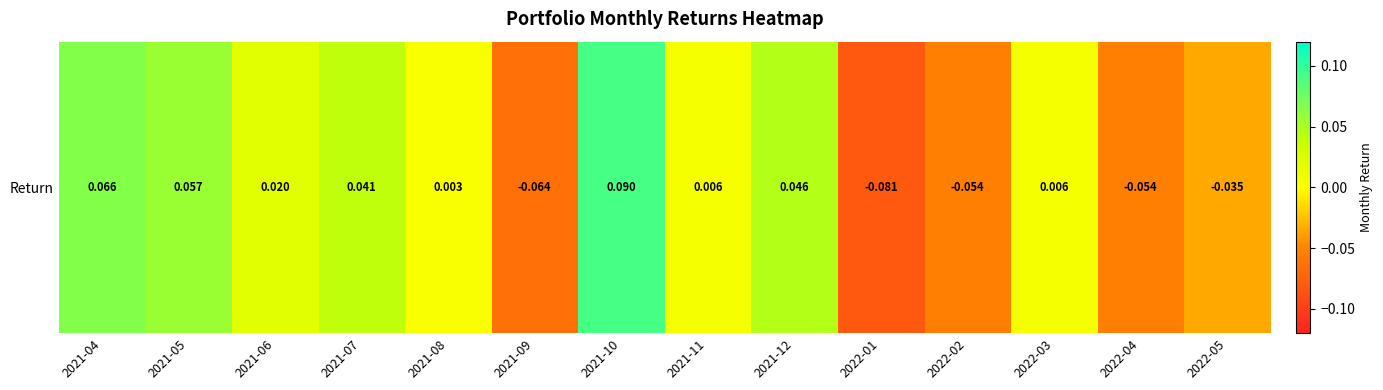

The chart shows a value of 0.0 at 2021-06. True or false?

False